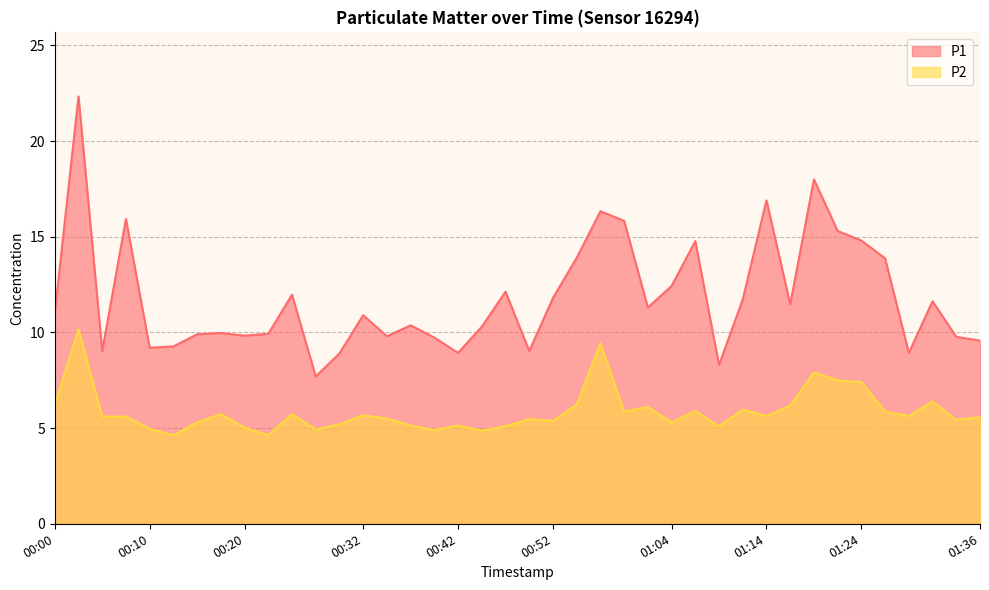

List the series in order of their peak value, lowest first.

P2, P1